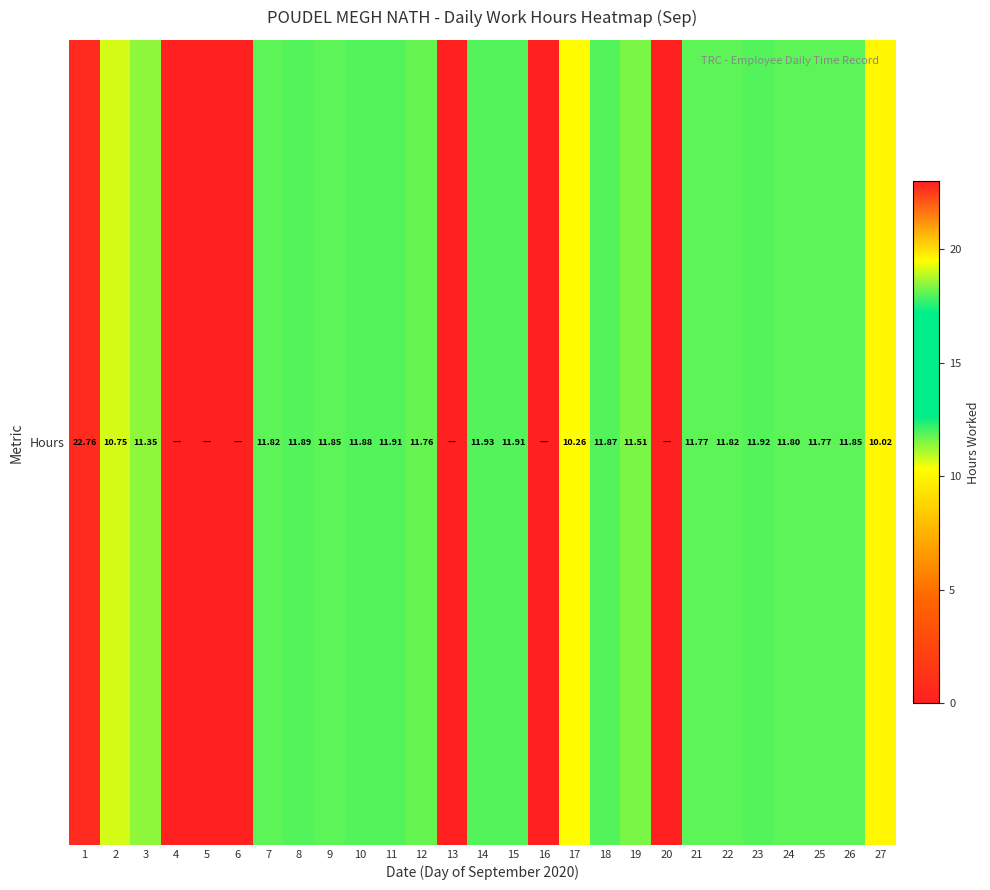

What is the change in value from 19 to 26?

+0.3